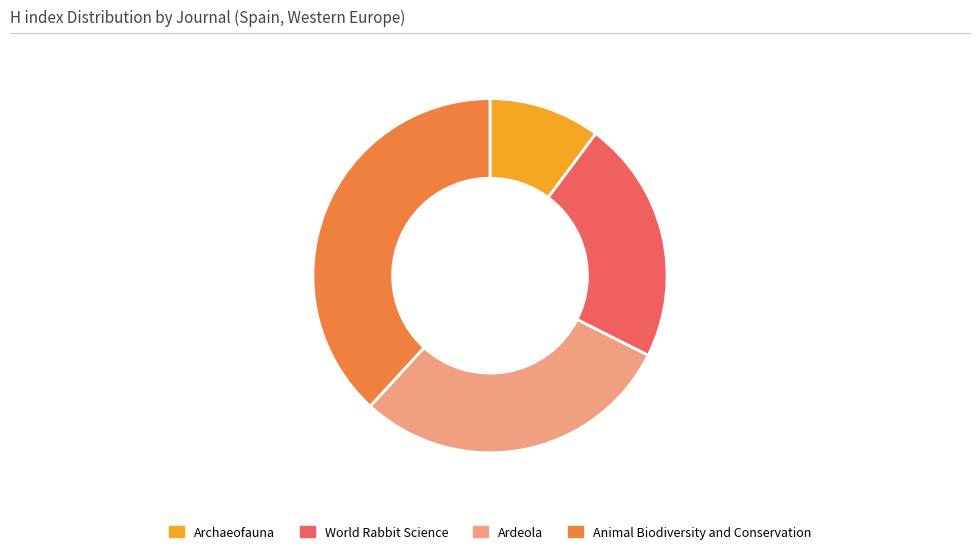

Combined, do World Rabbit Science and Animal Biodiversity and Conservation account for over 50%?

Yes